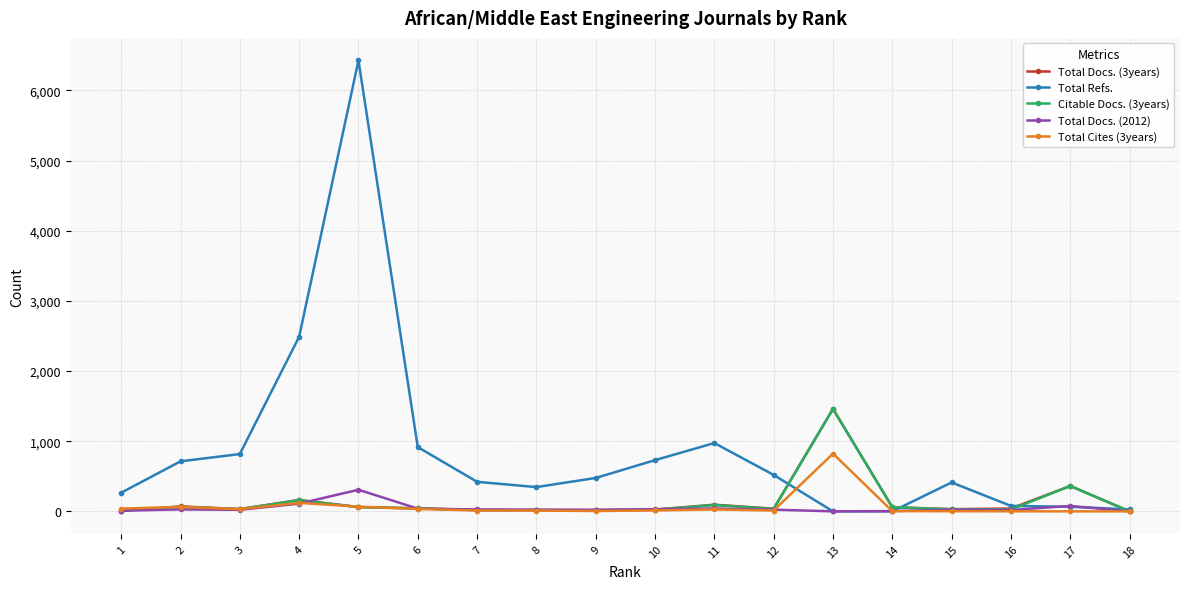

At which label does Total Cites (3years) first exceed 13?

1